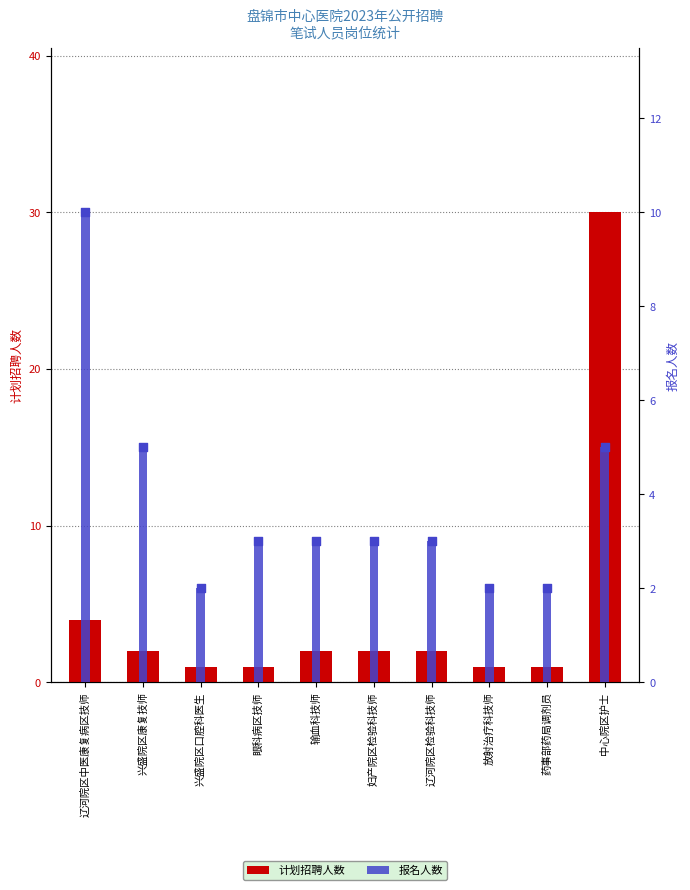

Is the value of 报名人数 at 中心院区护士 greater than the value of 计划招聘人数 at 输血科技师?

Yes